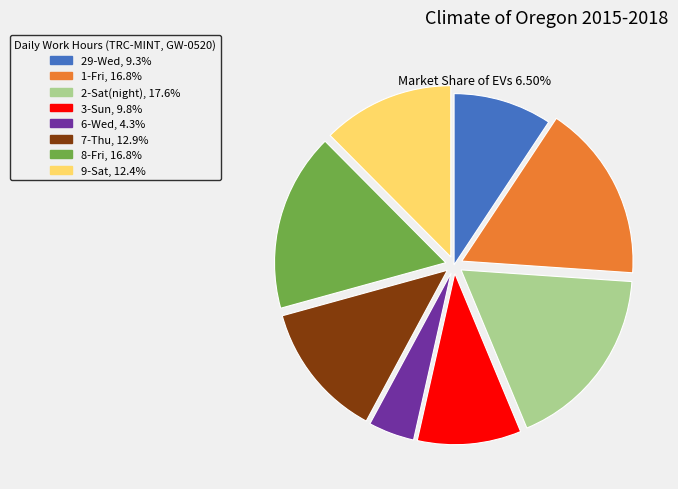

Does 9-Sat account for over 50% of the chart?

No